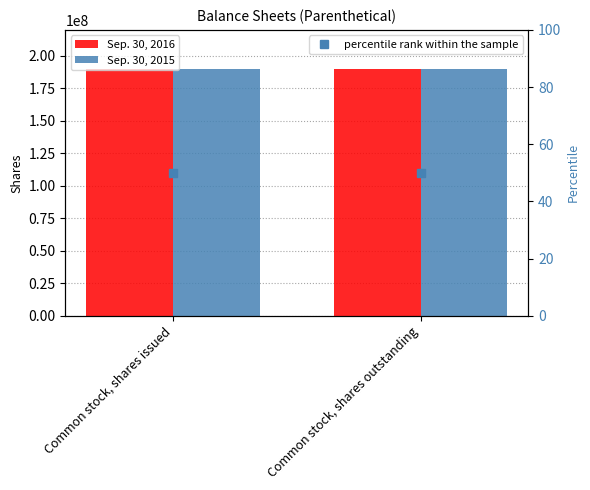

What are all the series names shown in the legend?

Sep. 30, 2016, Sep. 30, 2015, percentile rank within the sample